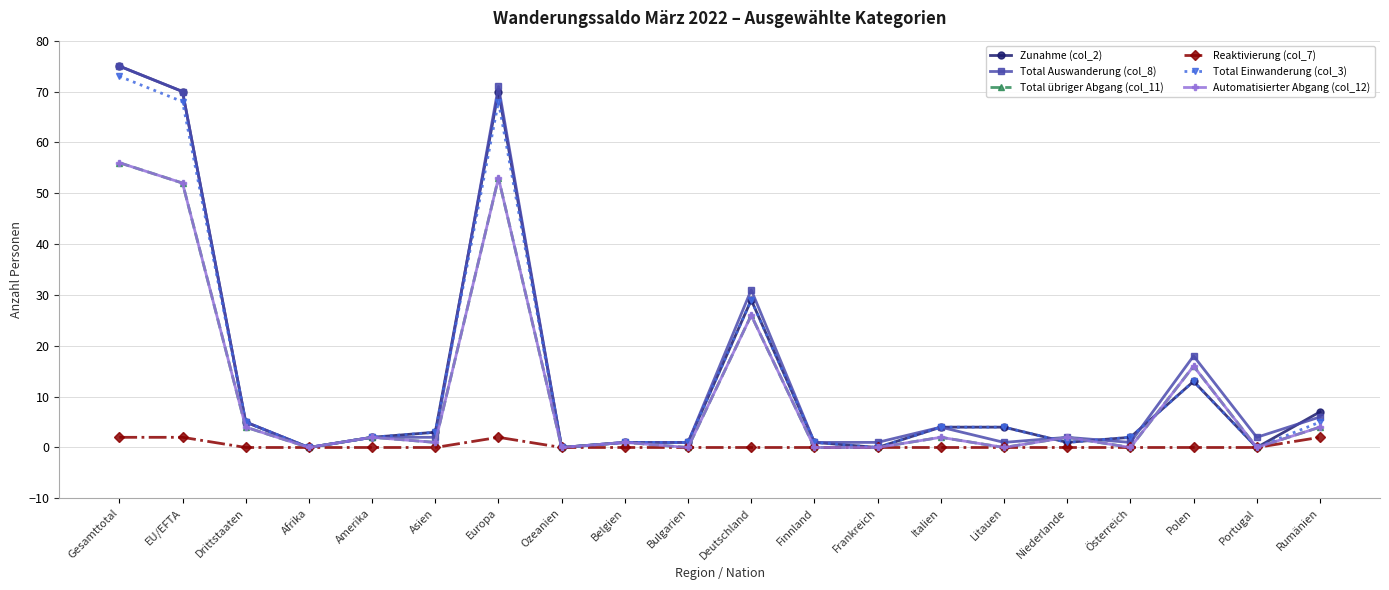

Rank the series by their maximum value, from lowest to highest.

Reaktivierung (col_7), Total übriger Abgang (col_11), Automatisierter Abgang (col_12), Total Einwanderung (col_3), Zunahme (col_2), Total Auswanderung (col_8)